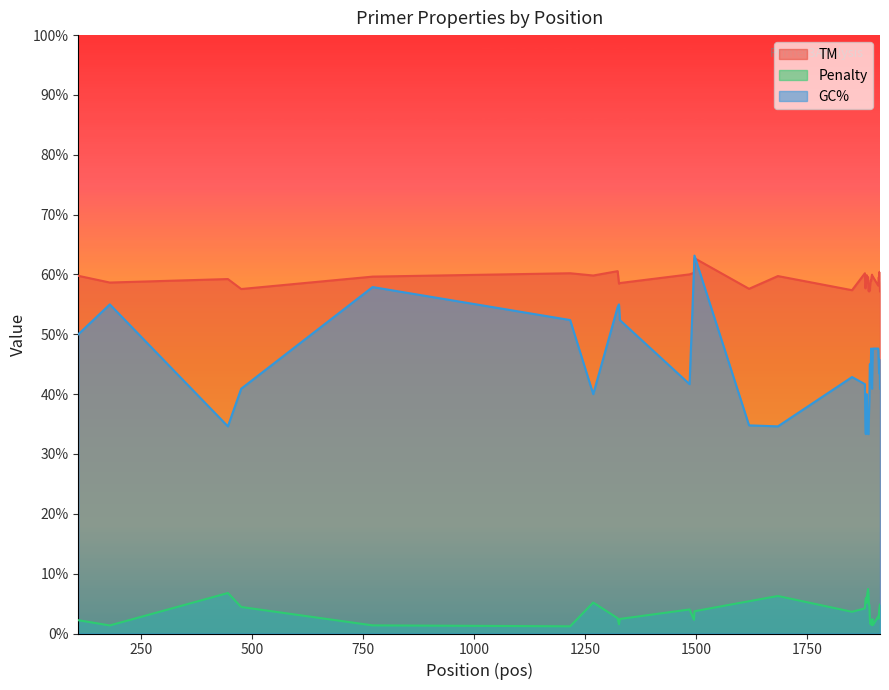

Which series changed the most between 1890 and 1891?

GC%